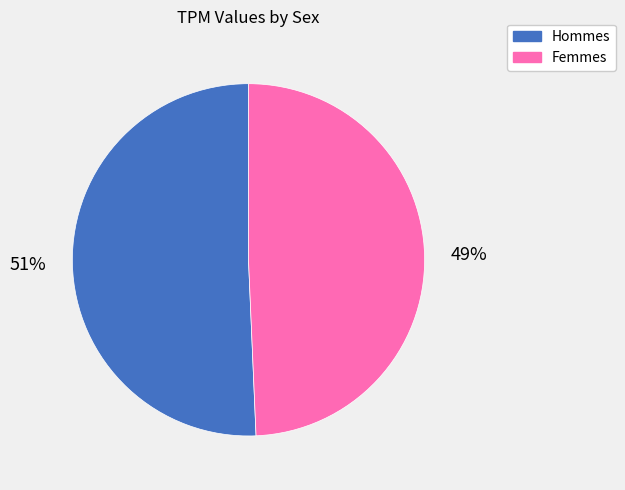

Is there any slice that represents more than half of the pie?

Yes